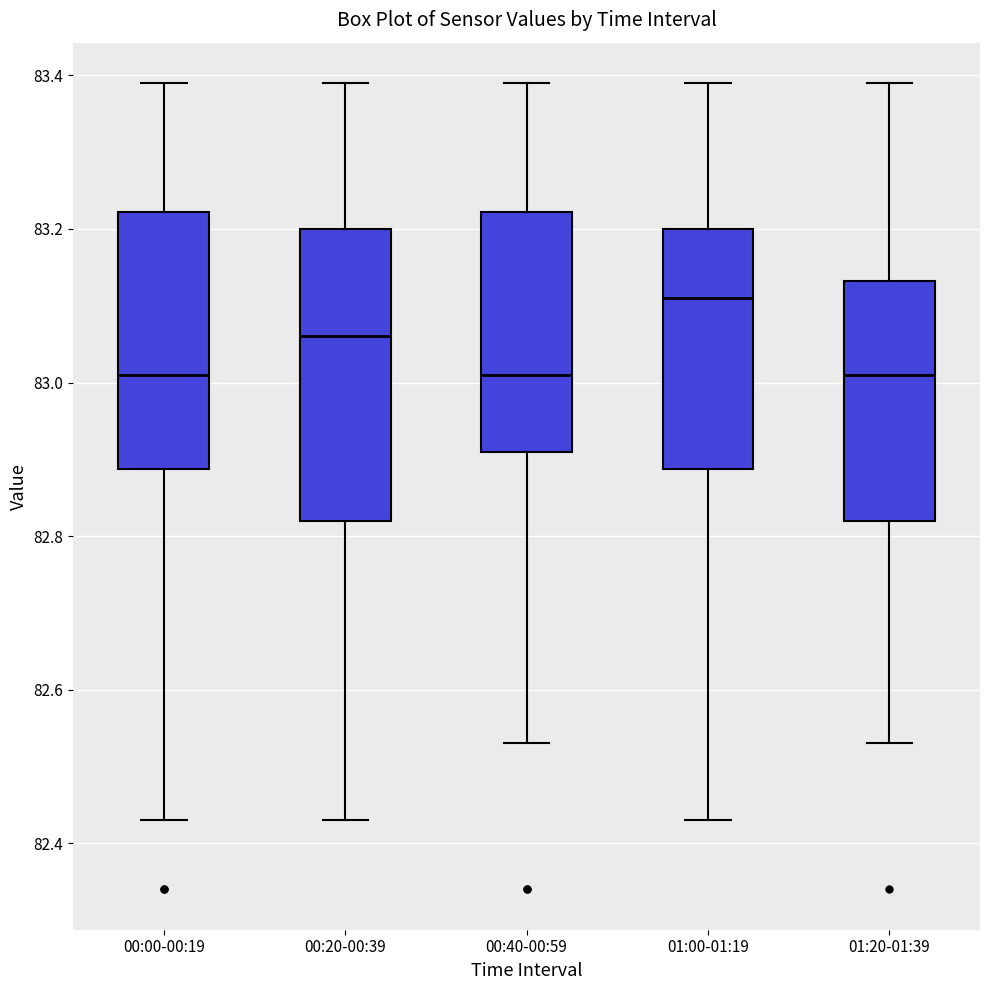

Where does the lower whisker of the box for 00:40-00:59 end on the y-axis? The values are not printed on the chart, so give them approximately, as read against the axis.

82.54